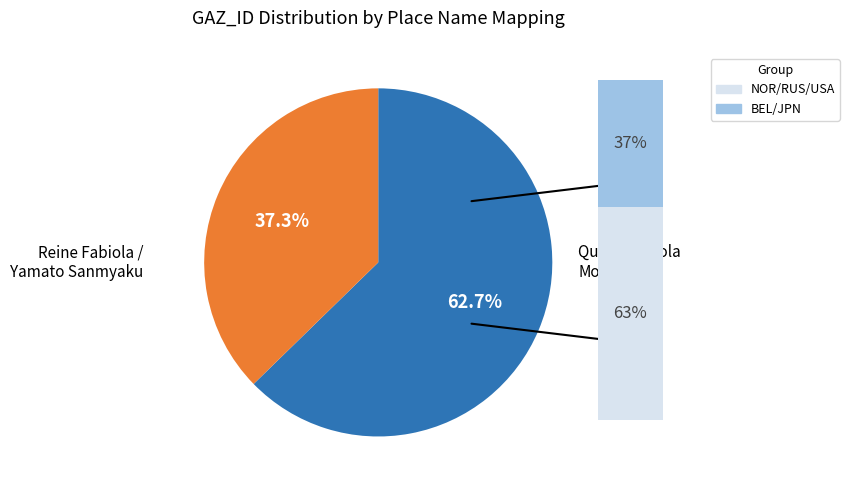

What is the largest slice in the pie chart?

Queen Fabiola Mountains (RUS)